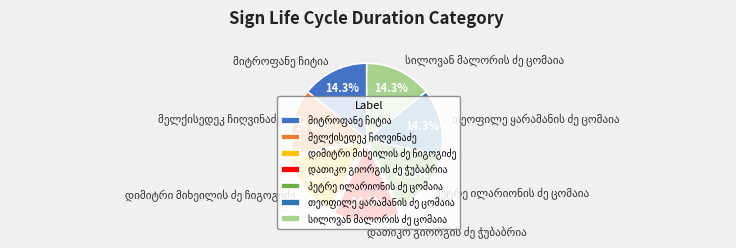

Is there any slice that represents more than half of the pie?

No